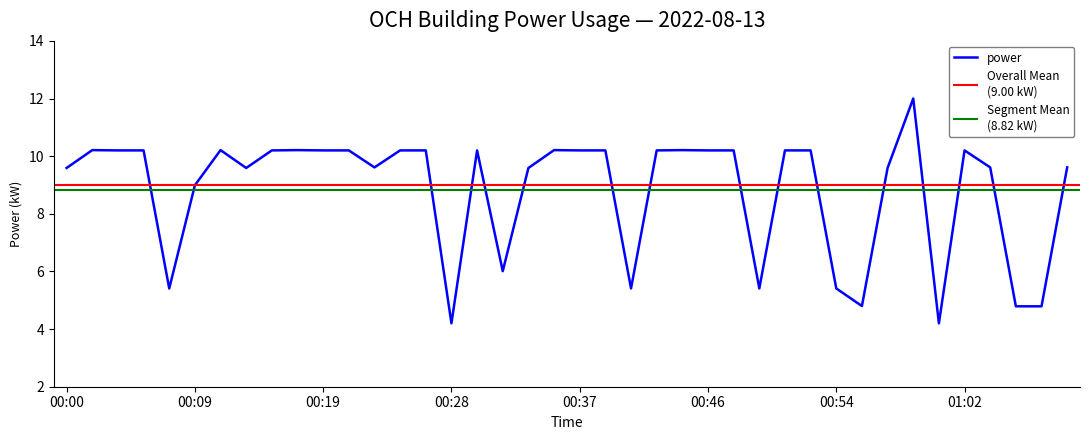

What is the difference between the maximum and second lowest values?

7.8